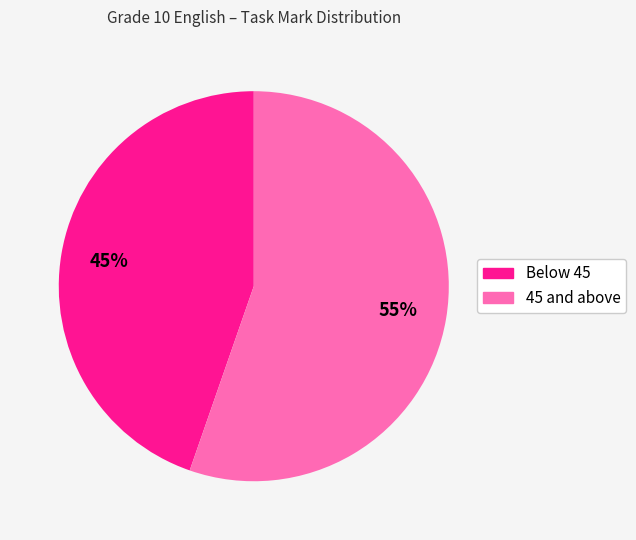

To the nearest percent, what is the average slice percentage?

50%